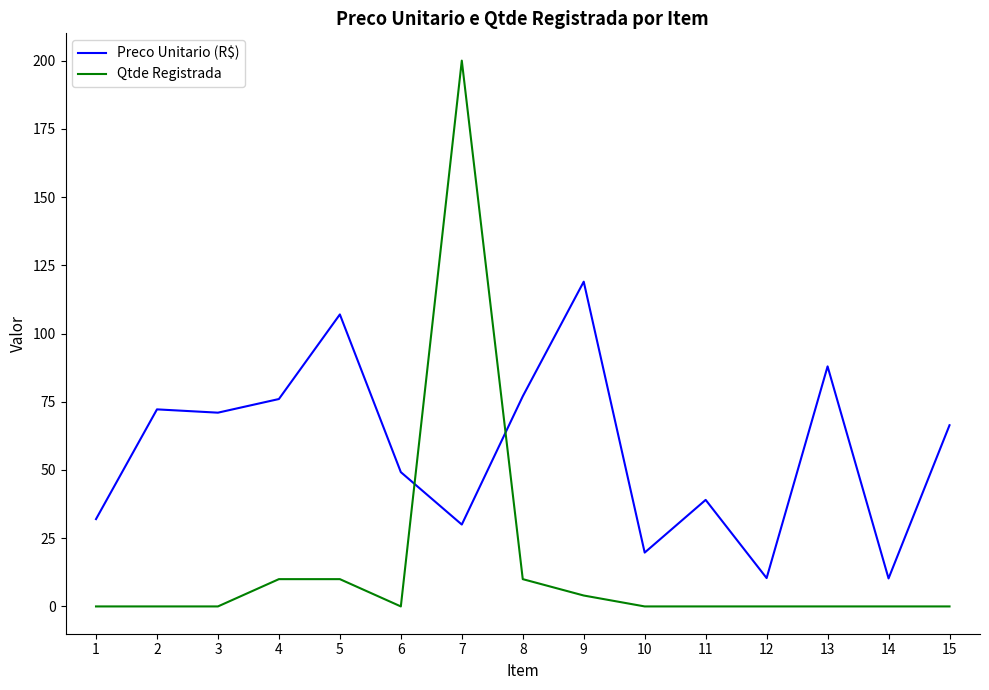

Which series has the largest total across all categories?

Preco Unitario (R$)